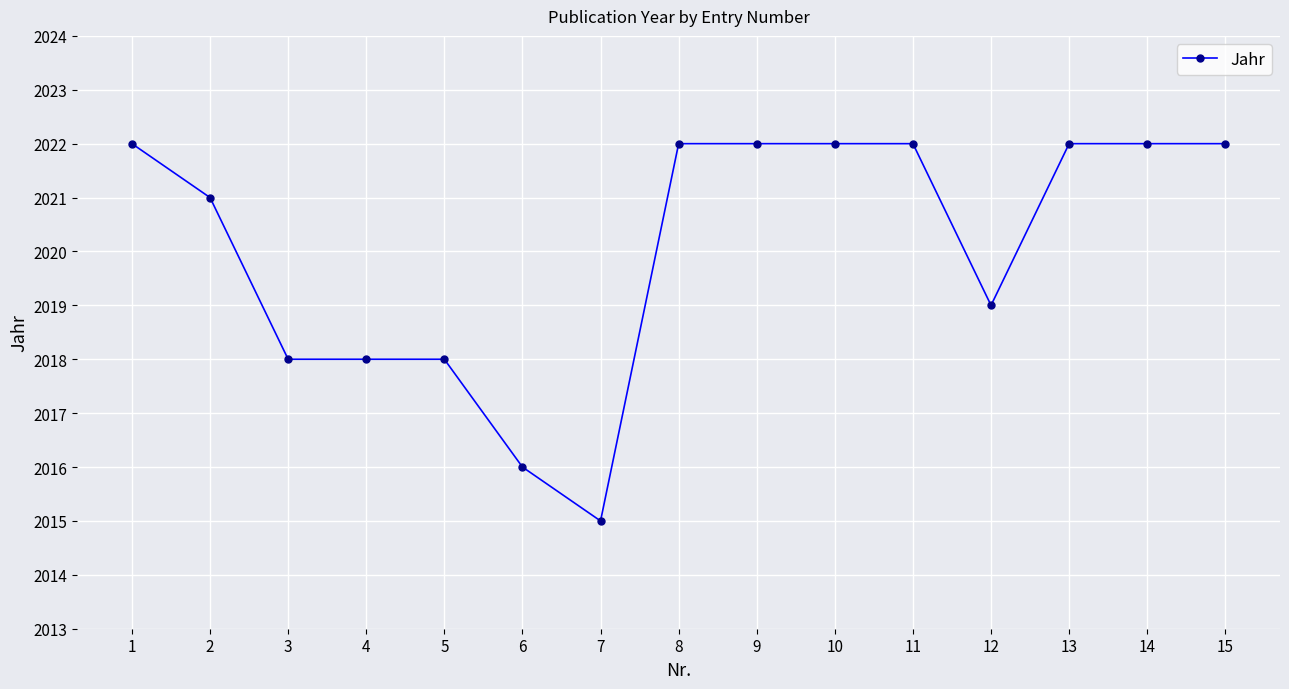

True or false: the data shows 2016 at 6.

True